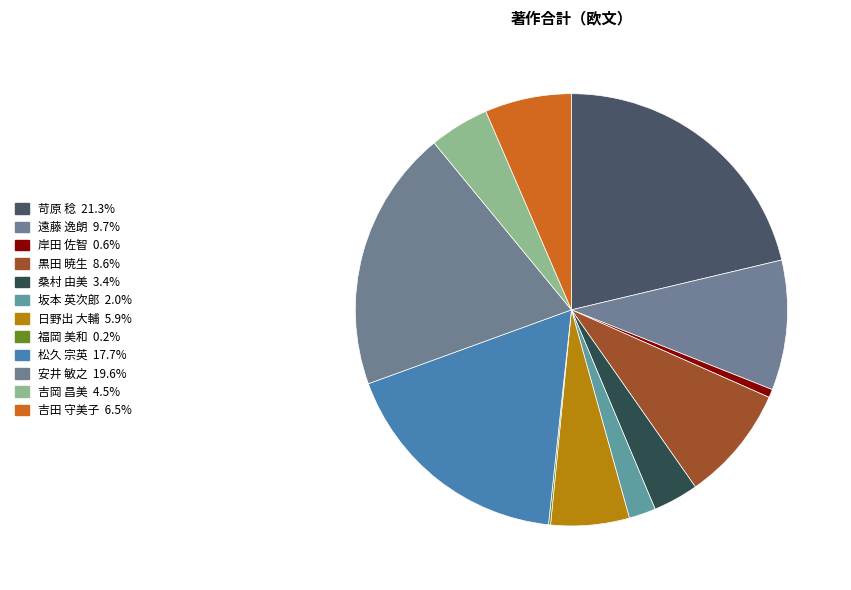

To the nearest percent, what is the average slice percentage?

8%